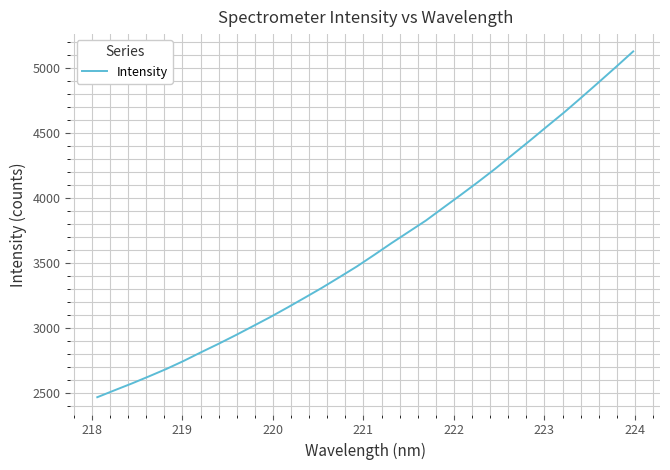

Reading left to right, what are all the values shown in this chart?

2465.6	2519.0	2571.4	2626.7	2683.5	2745.4	2811.7	2876.2	2943.1	3012.7	3082.7	3156.3	3232.1	3308.8	3389.6	3471.5	3560.1	3650.8	3738.1	3825.4	3923.5	4021.1	4120.3	4222.8	4330.8	4438.5	4548.7	4657.6	4772.3	4889.1	5007.1	5127.1